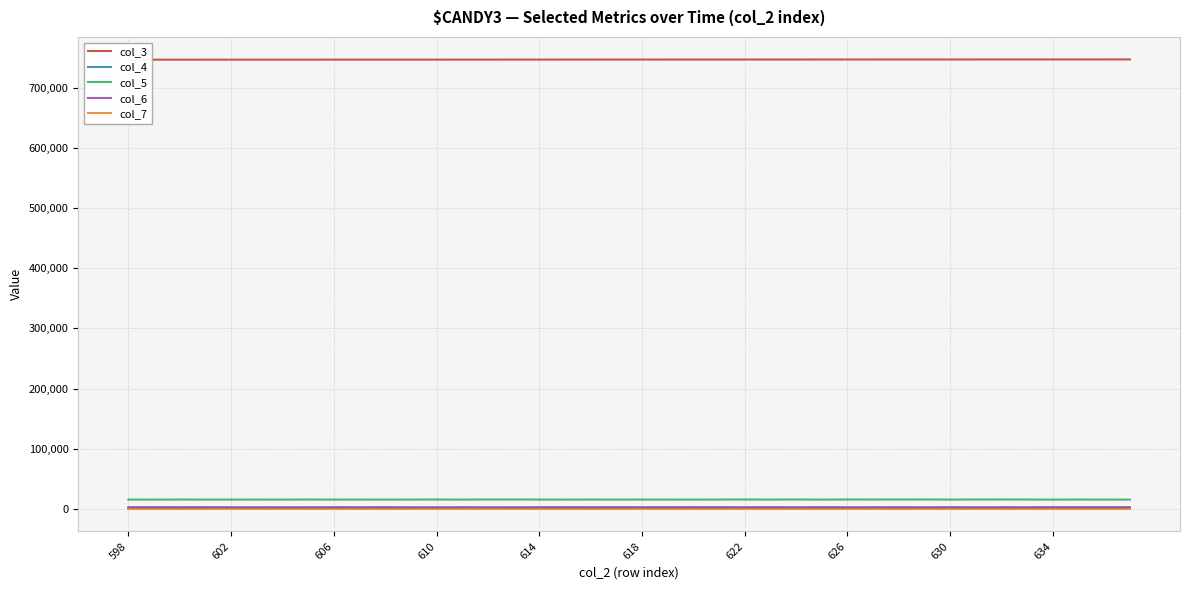

True or false: col_5 and col_4 cross at least once.

False